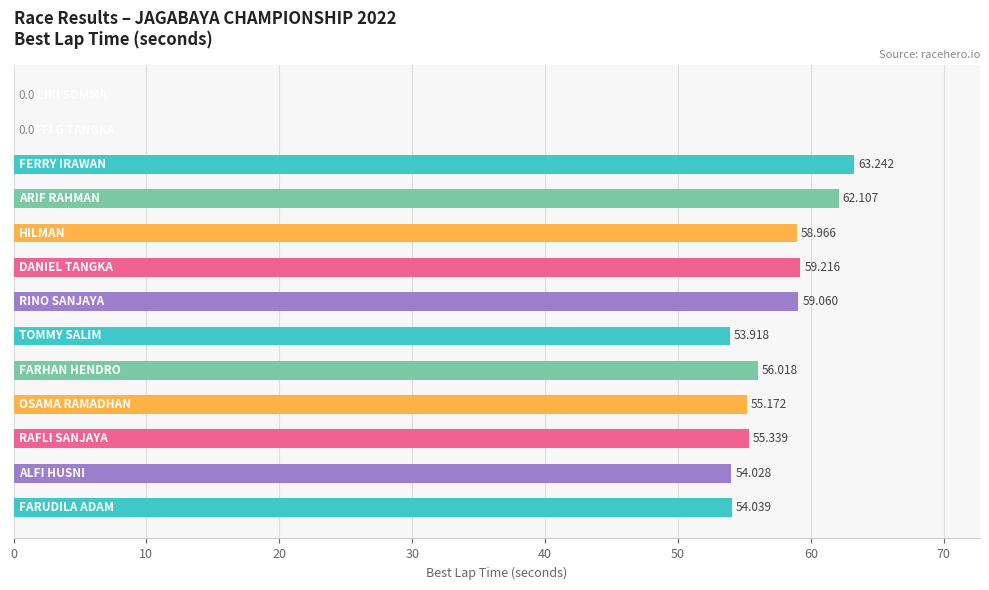

Are the bars horizontal?

Yes